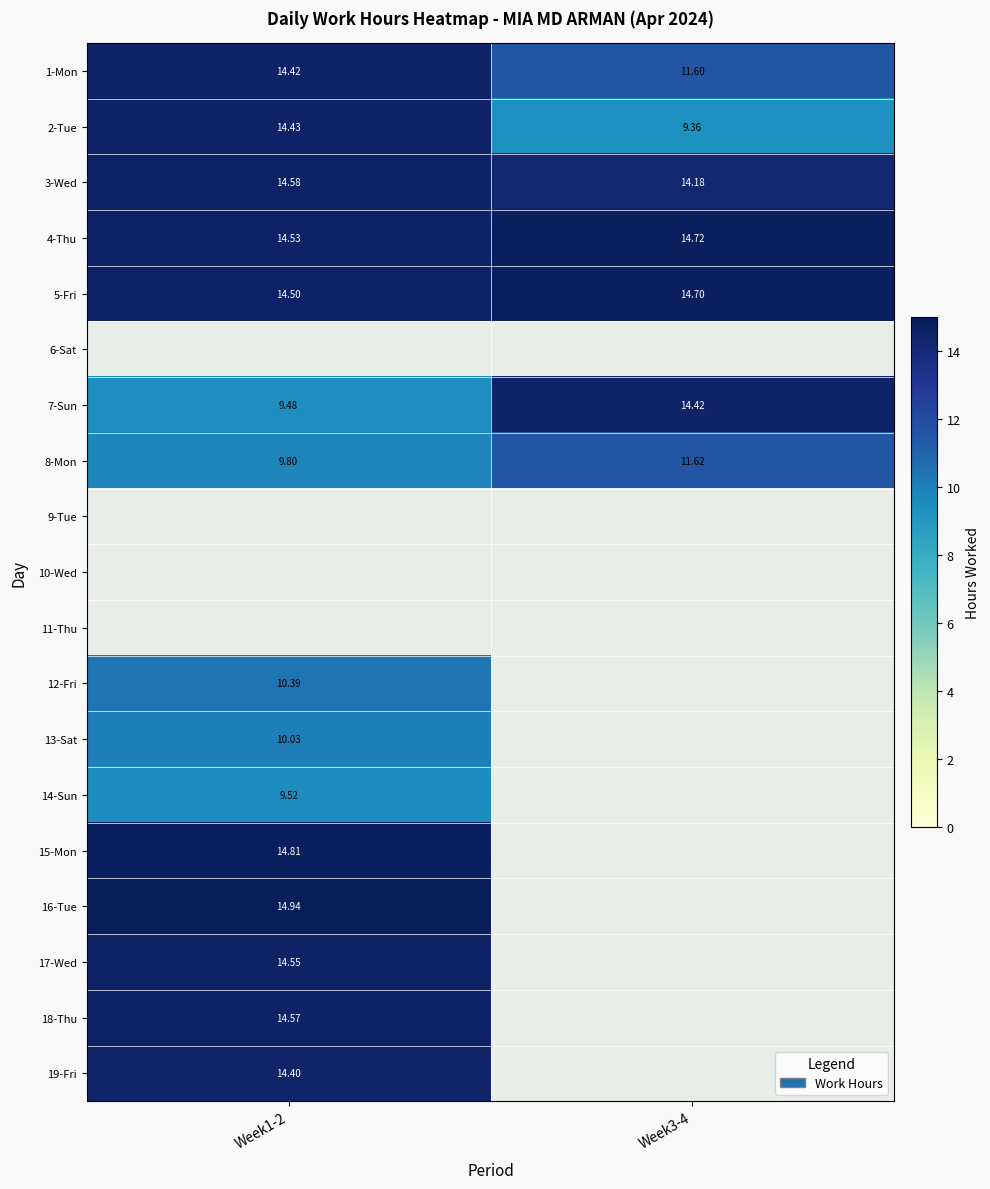

What is the difference between the 7-Sun values at Week1-2 and Week3-4?

4.9